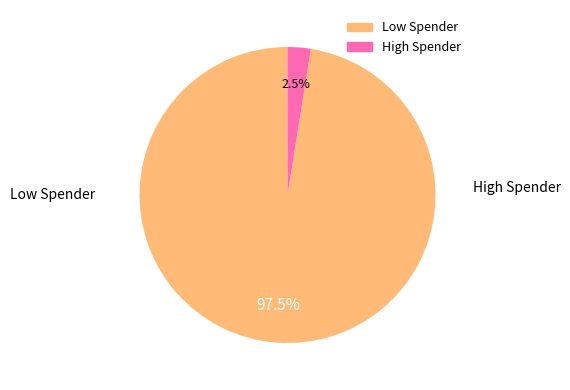

Does any single category account for the majority?

Yes